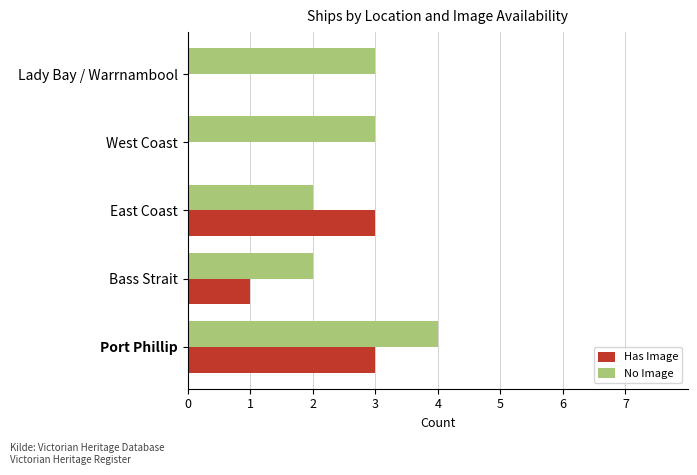

What is the average value of the No Image series?

3